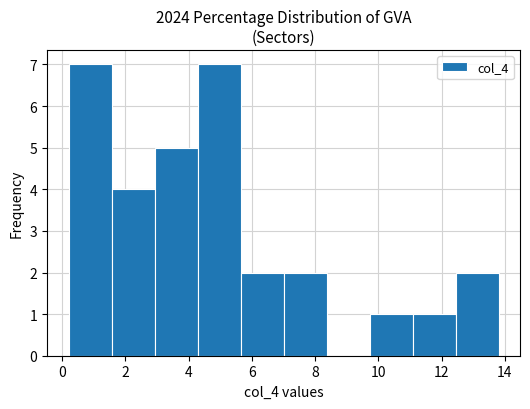

Reading left to right, list every bar in this chart as the range it spans on the x-axis followed by its height. Neither the bar edges nor the heights are printed on the chart, so give them approximately, as read against the axes.

0.20 to 1.56: 7
1.56 to 2.92: 4
2.92 to 4.28: 5
4.28 to 5.64: 7
5.64 to 7.00: 2
7.00 to 8.36: 2
8.36 to 9.72: 0
9.72 to 11.08: 1
11.08 to 12.44: 1
12.44 to 13.80: 2